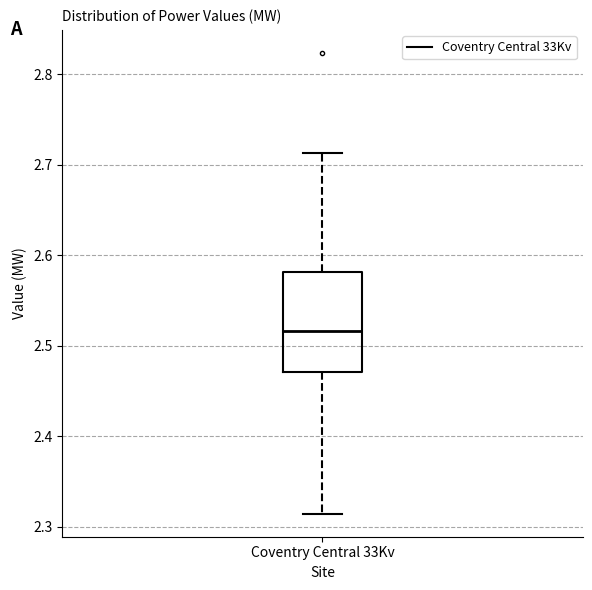

Read this box plot against the y-axis: the position of the median line, the range covered by the box, and the ends of both whiskers. The values are not printed on the chart, so give them approximately, as read against the axis.

median 2.52, box 2.47 to 2.58, whiskers 2.31 to 2.71